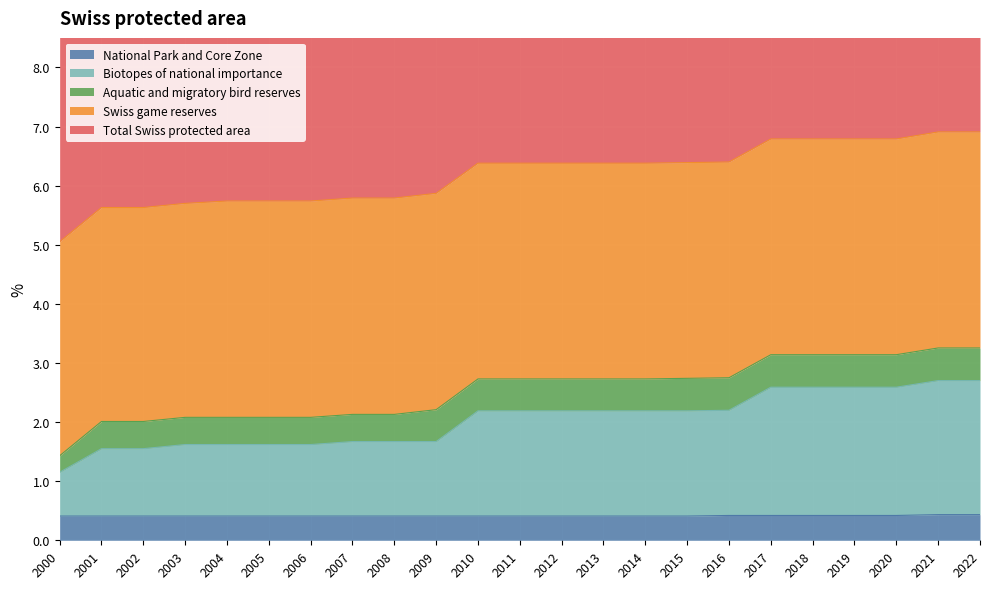

What is the minimum value for National Park and Core Zone?

0.4